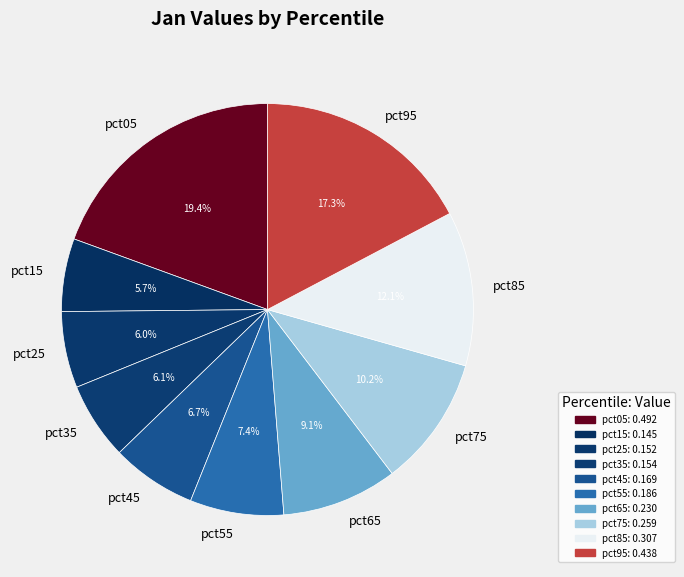

Is pct95 the majority of the pie?

No